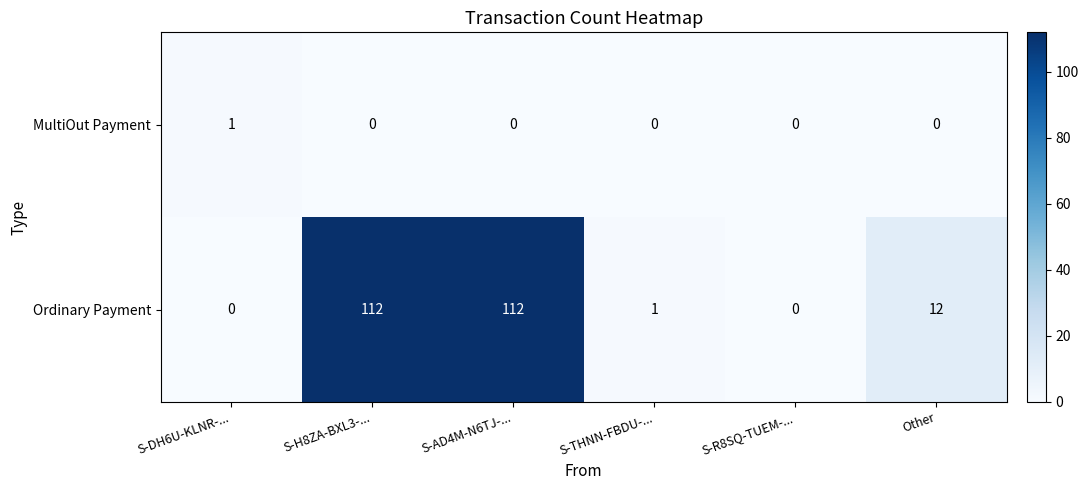

What is the average value of the Ordinary Payment series?

40